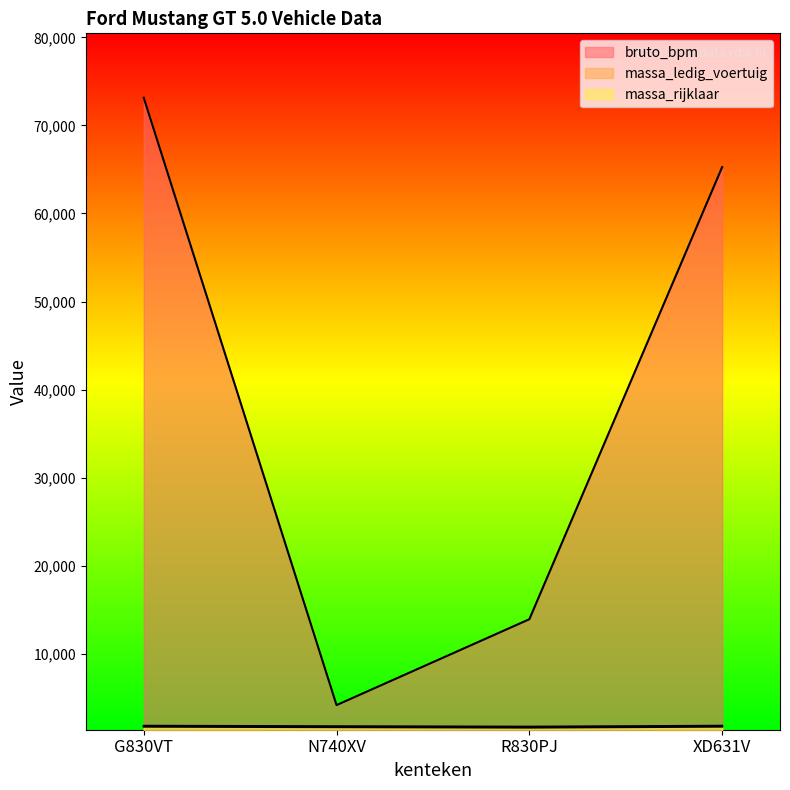

Which series changed the most between N740XV and R830PJ?

bruto_bpm